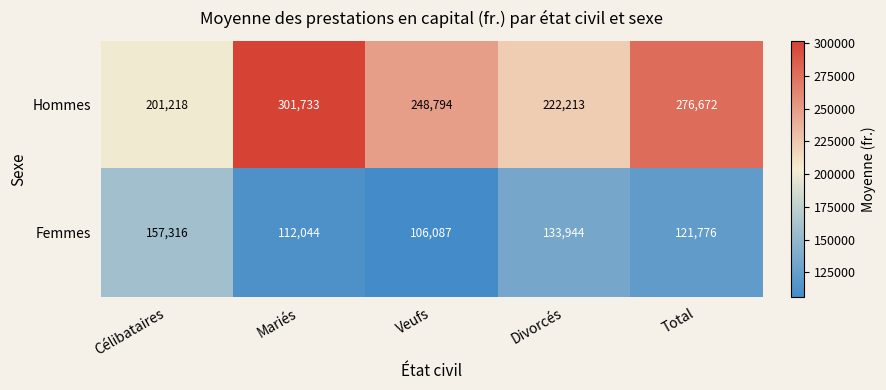

What is the difference between the Femmes values at Célibataires and Divorcés?

23372